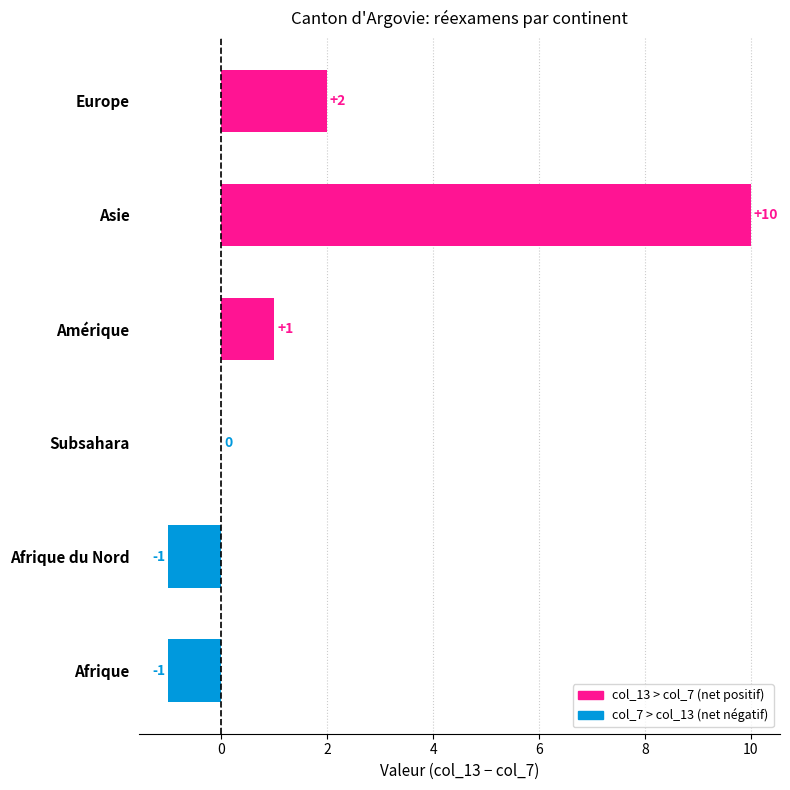

At which label is the value closest to 4?

Europe